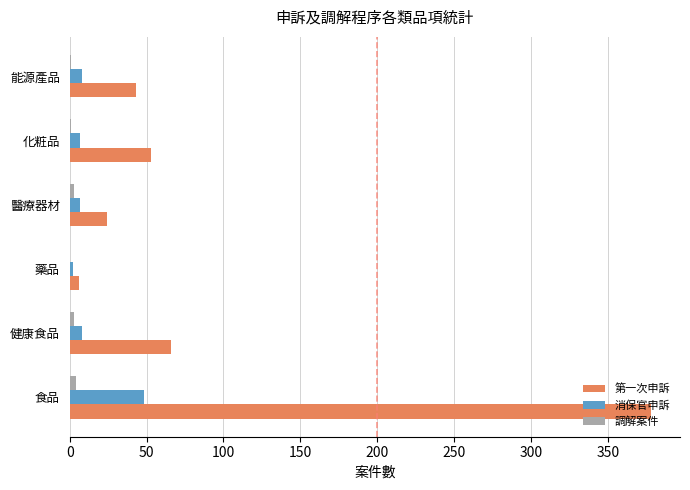

Which series has the largest total across all categories?

第一次申訴